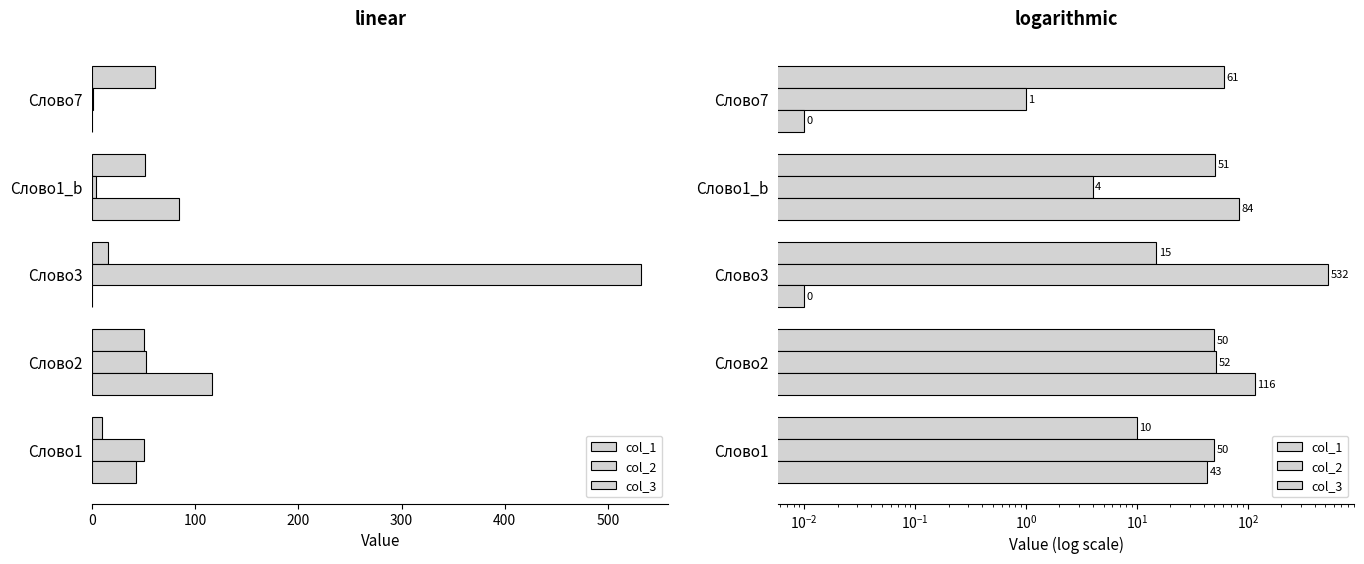

What is the average value of the col_1 series?

37.4